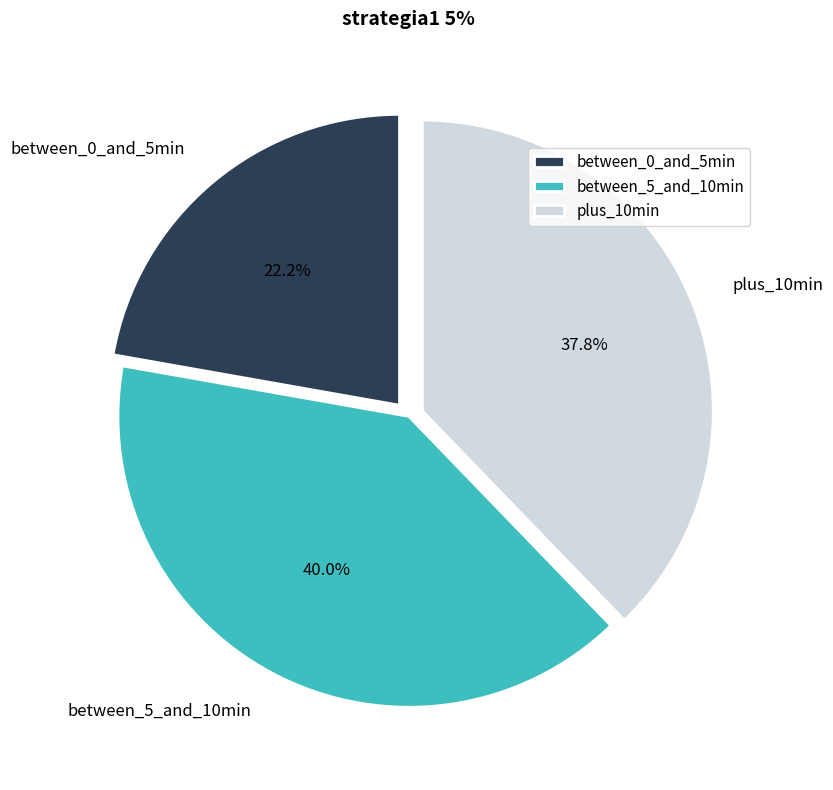

Which slice is the largest?

between_5_and_10min